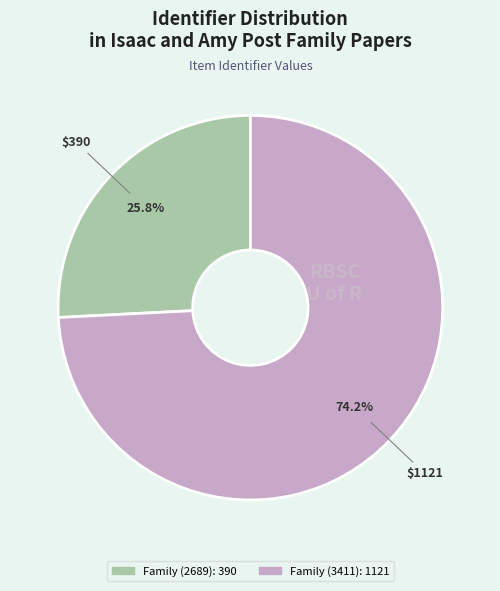

Which slice represents more than half of the pie?

Family (3411)